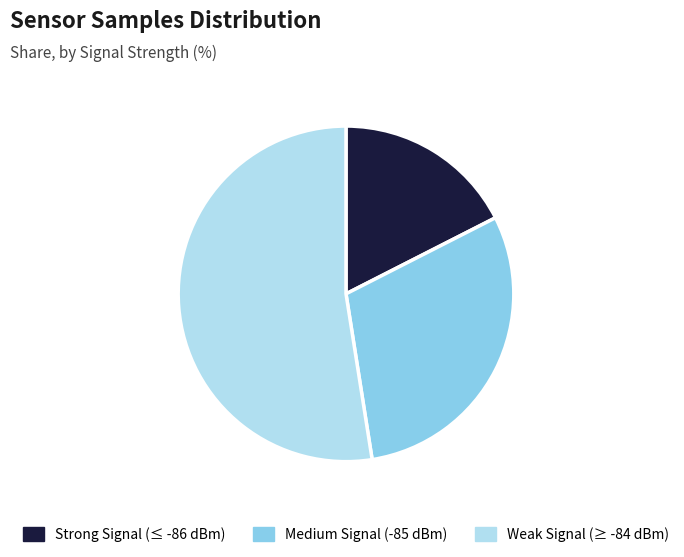

Is there a majority slice in this chart?

Yes